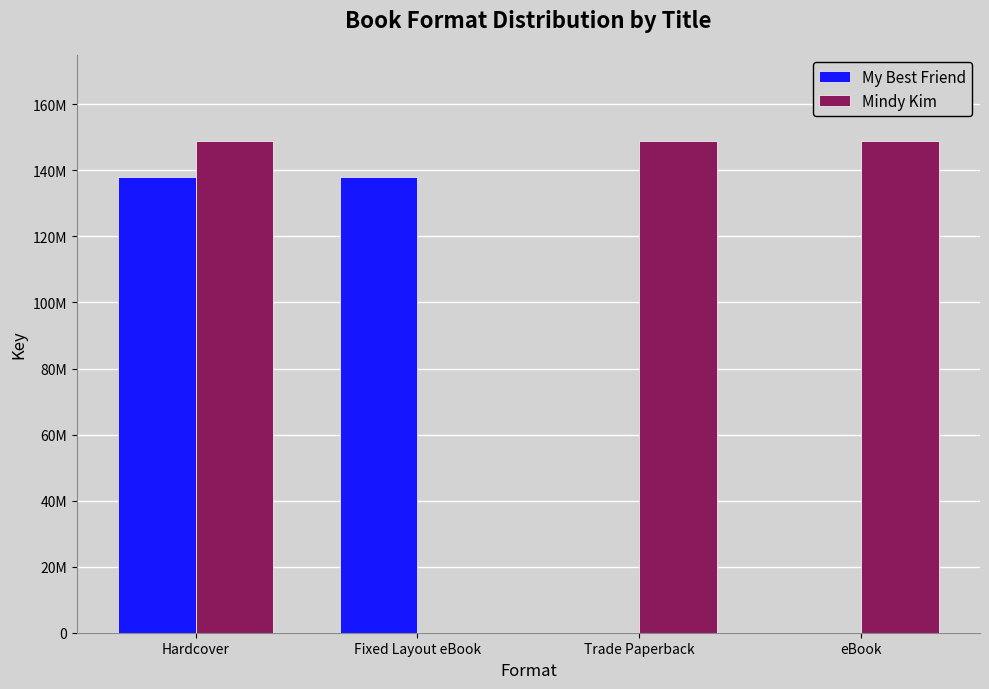

The My Best Friend series shows -93641669 at eBook. True or false?

False